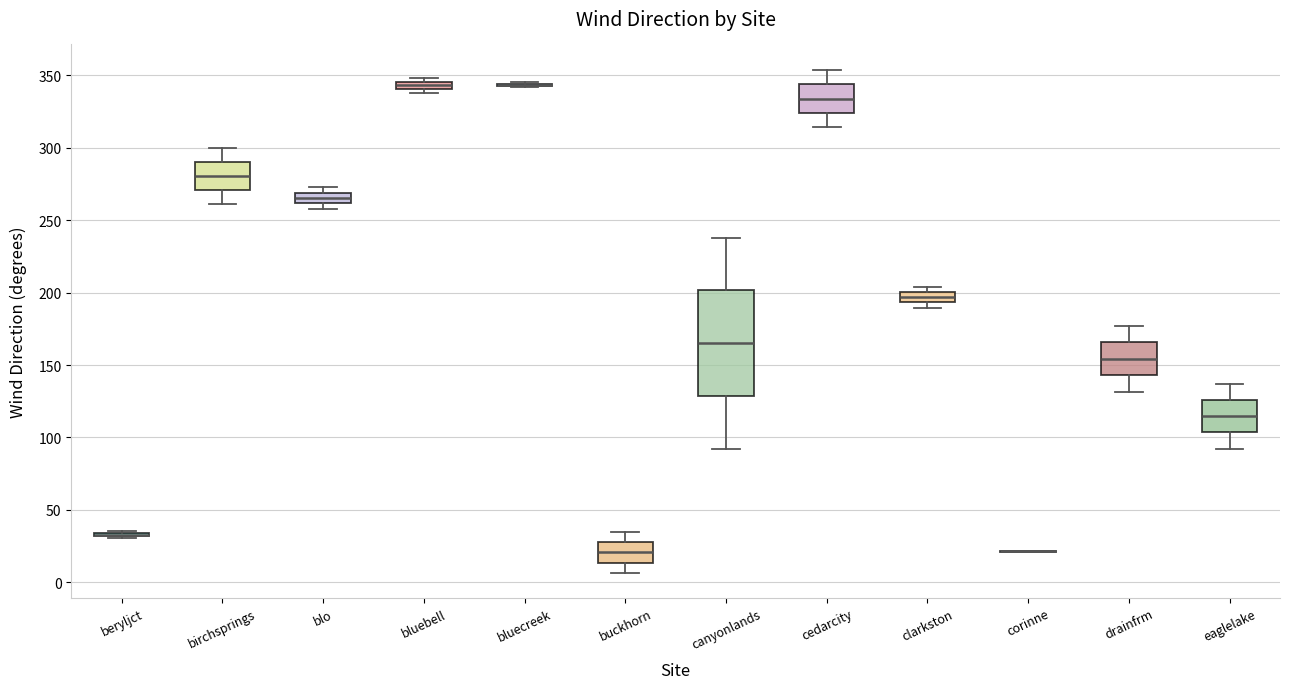

Which box is the tallest, from its lower edge to its upper edge?

canyonlands